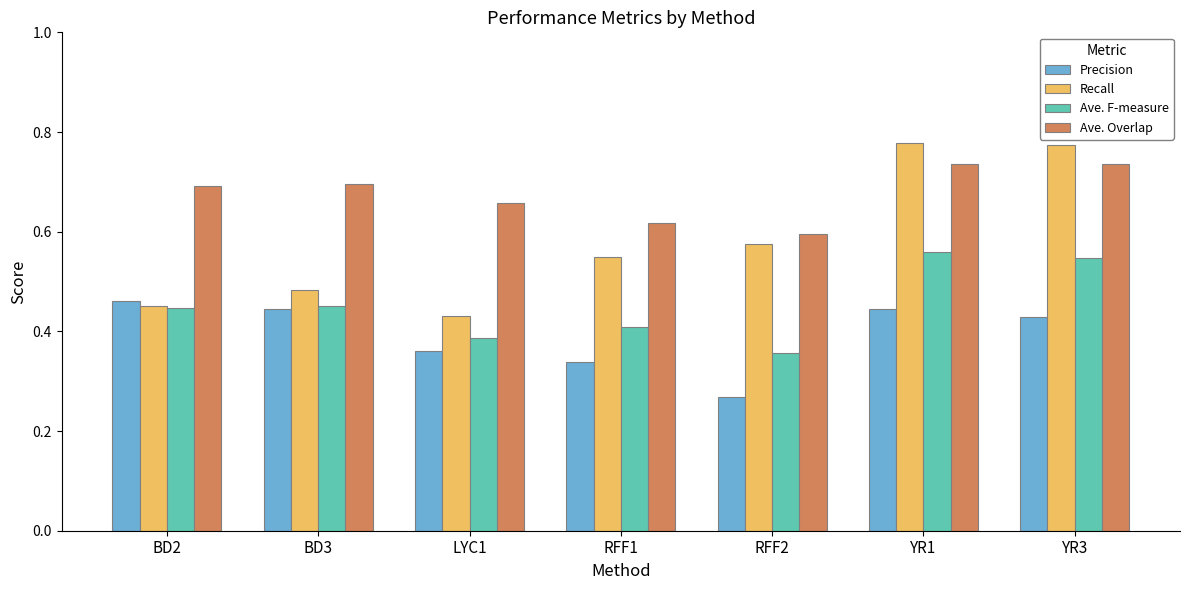

At which category is the sum across all series the highest?

YR1